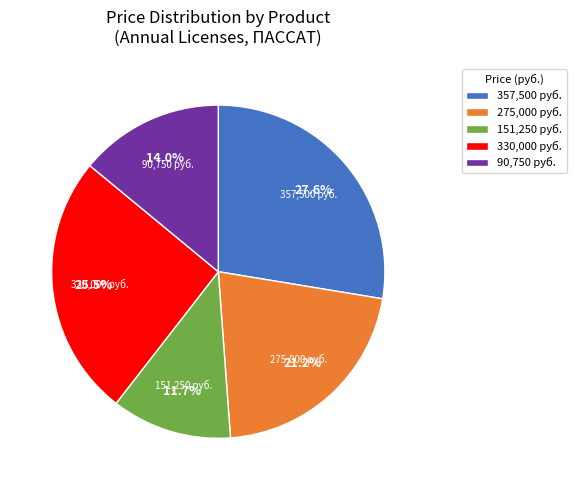

What is the largest slice in the pie chart?

357,500 руб.